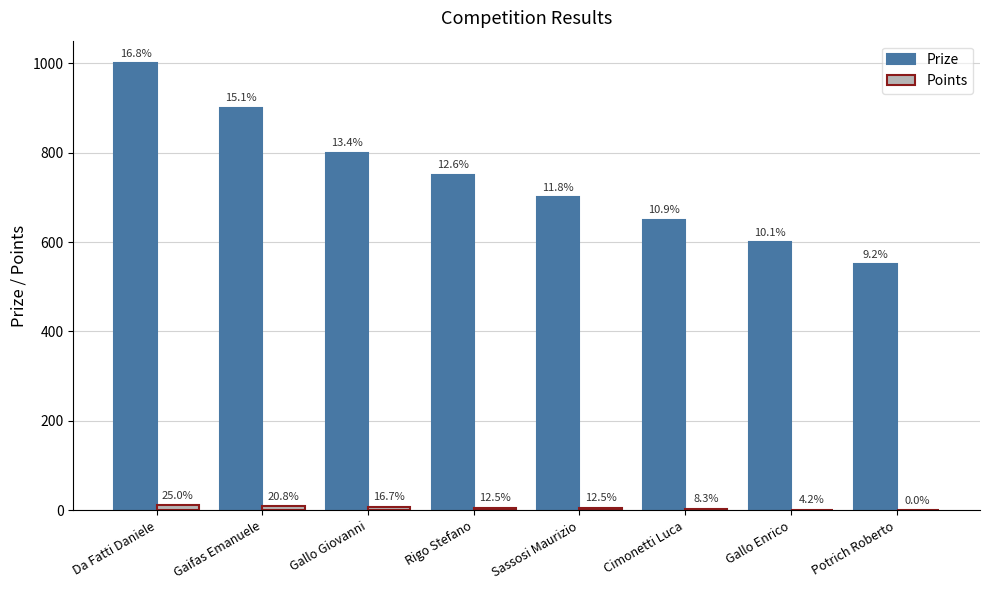

Count the Points values in the range 4 to 10.

5